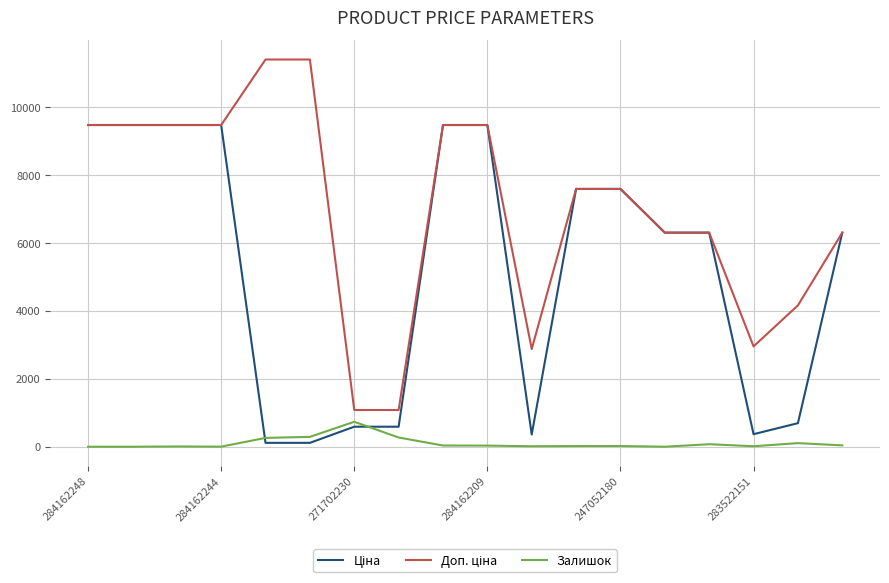

What is the greatest value displayed?

11410.0